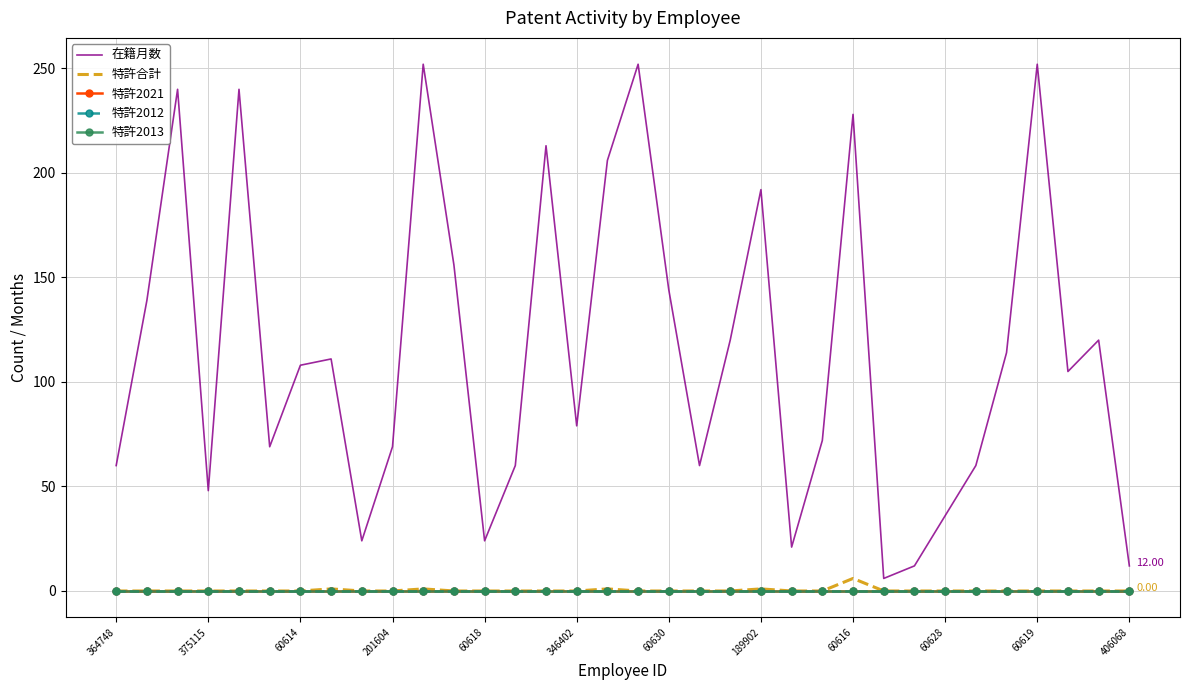

Rank the categories by 在籍月数 value from highest to lowest.

60619, 17, 30, 60614, 60618, 24, 14, 16, 21, 406068, 18, 375115, 20, 32, 29, 189902, 60630, 31, 15, 23, 346402, 60628, 364748, 13, 19, 28, 201604, 27, 60616, 12, 22, 26, 33, 25